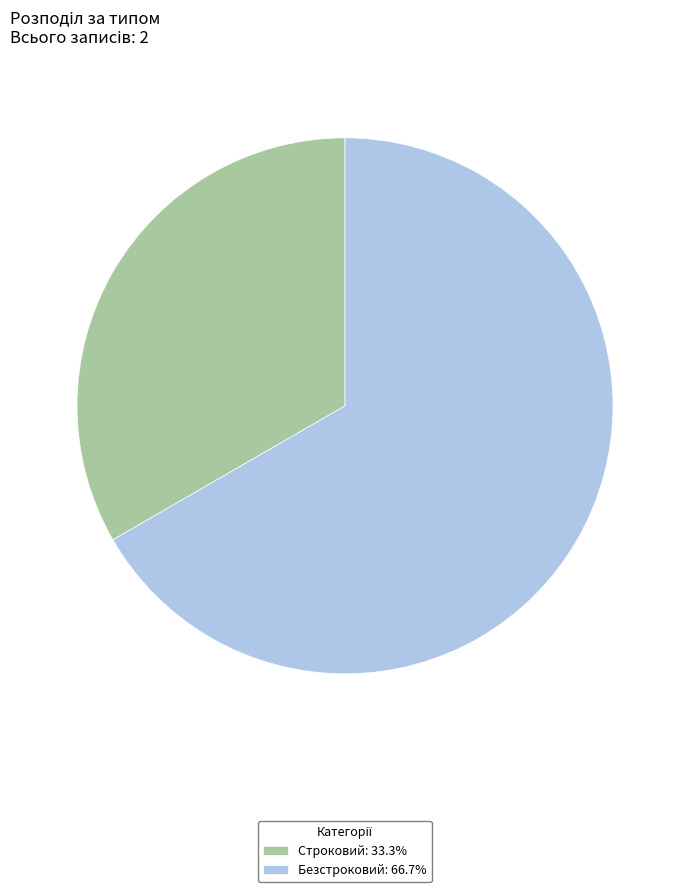

Which category accounts for the majority?

Безстроковий